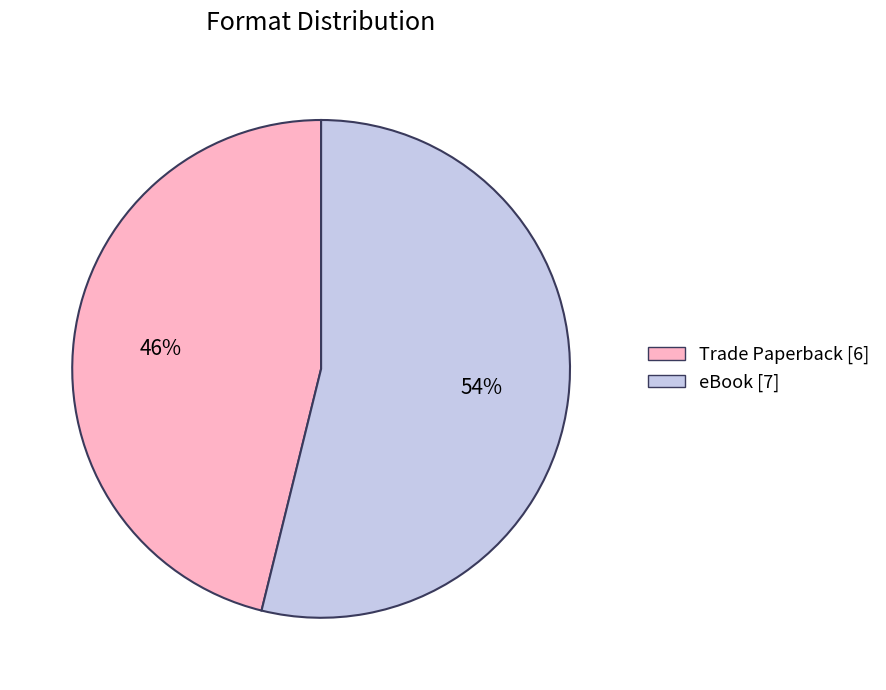

What percentage is the Trade Paperback slice, to the nearest percent?

46%